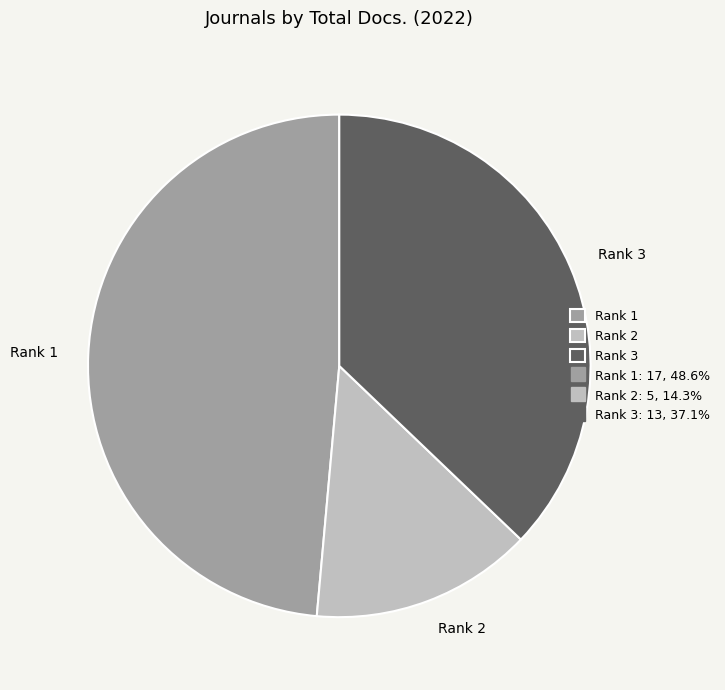

Combined, do Rank 3 and Rank 1 account for over 50%?

Yes